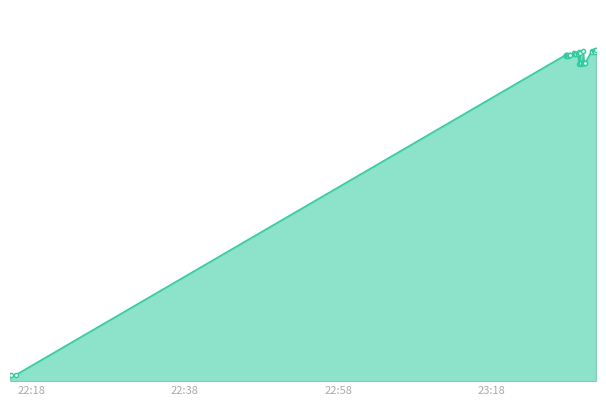

Reading right to left, extract all data points from this chart.

3675.6	3655.1	3668.8	3663.2	3665.6	3649.4	3663.4	3529.8	3528.6	3529.2	3527.7	3528.5	3660.6	3528.3	3528.8	3512.4	3639.0	3531.7	3649.8	3636.6	3521.6	3627.3	3628.1	3628.7	3628.3	3633.5	3627.3	3616.6	3620.3	3615.4	3608.0	3604.8	3619.3	3615.1	3608.6	3620.3	3618.5	68.9	69.1	69.5